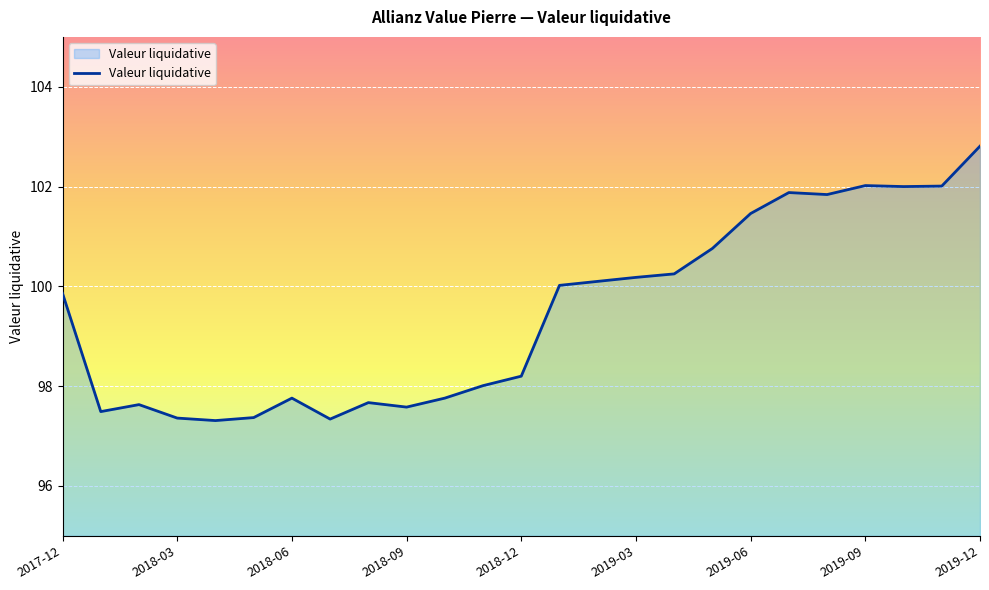

What is the difference between the maximum and minimum values?

5.5